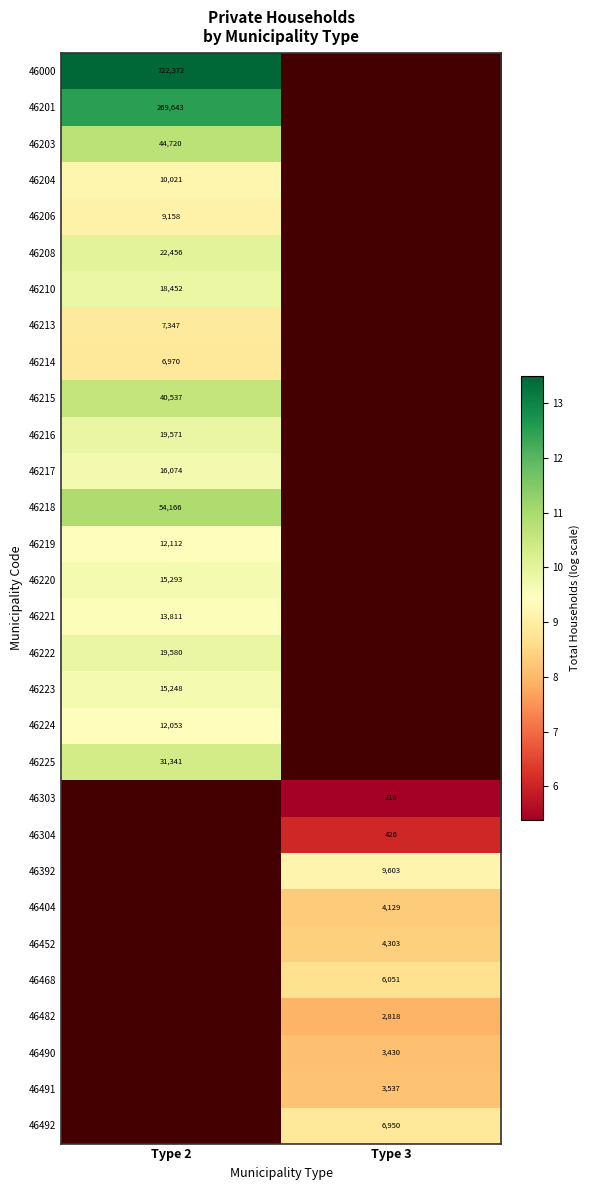

True or false: 46468 has a value of 8.7 at Type 3.

True